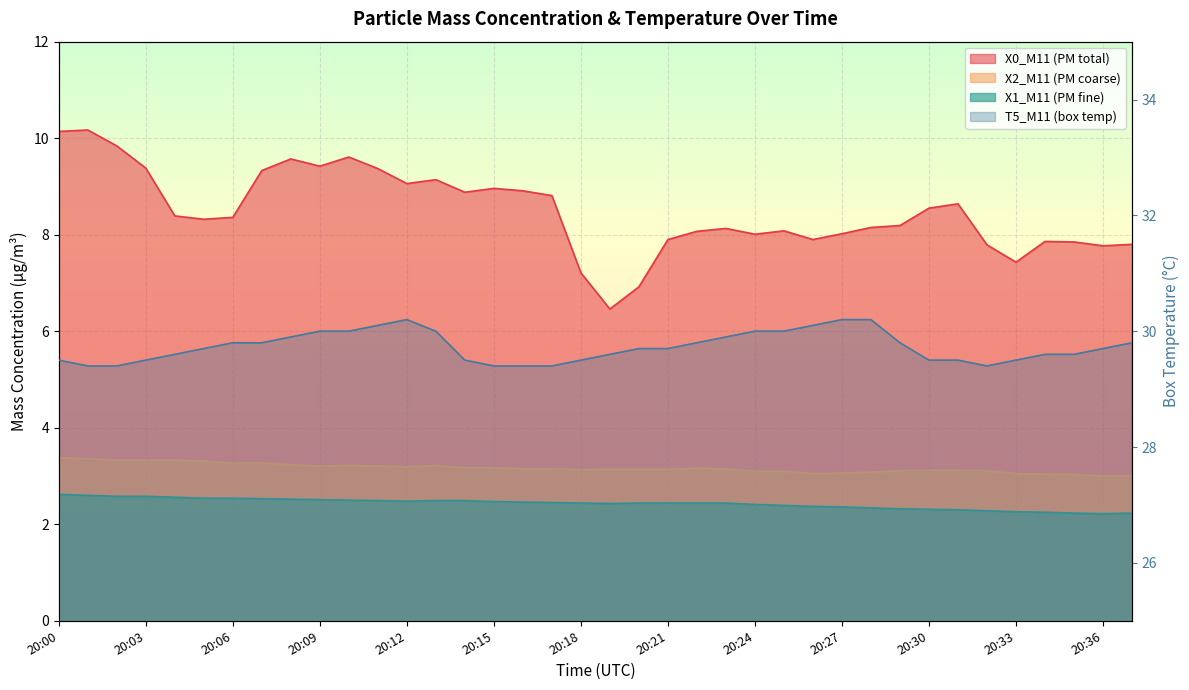

Where is the first local maximum for X0_M11 (PM total)?

20:01